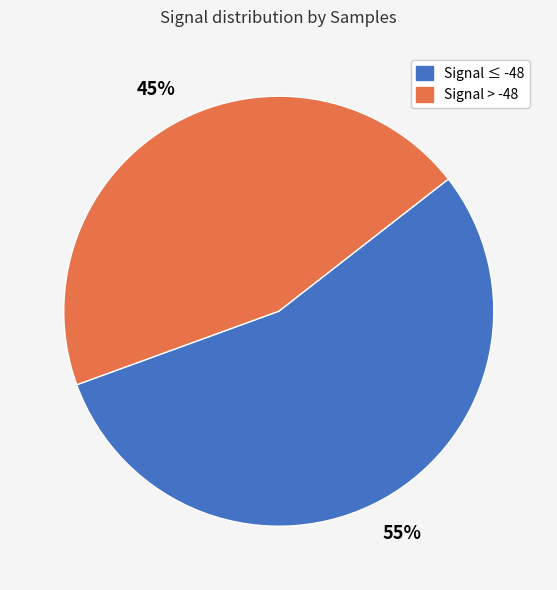

Is it true that Signal ≤ -48 is 44% of the pie?

False